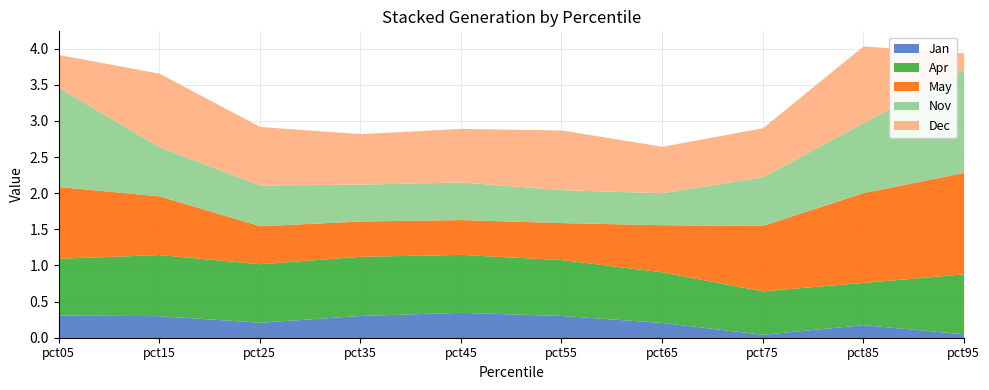

What is the maximum value for Dec?

1.1